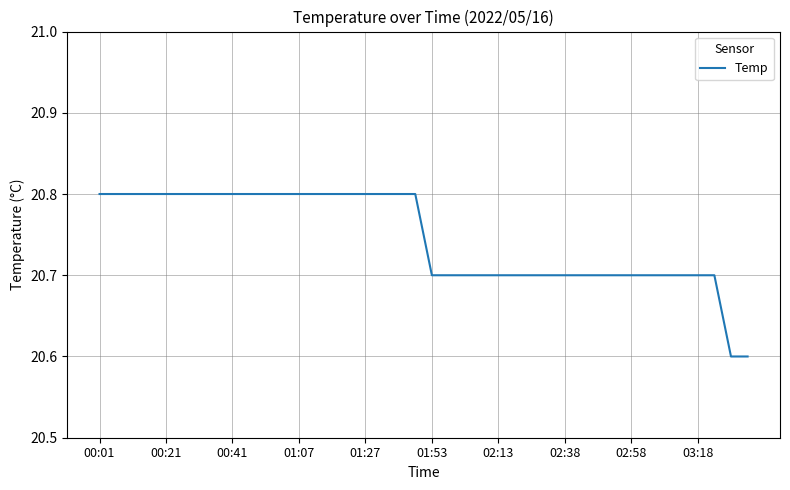

What is the smallest value displayed?

20.6